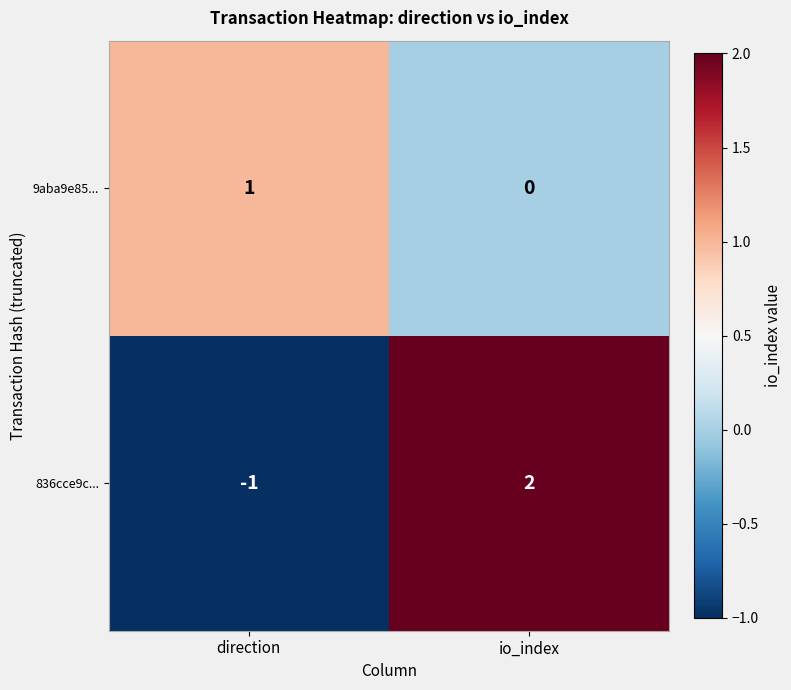

Rank the series at direction from lowest to highest value.

836cce9c..., 9aba9e85...